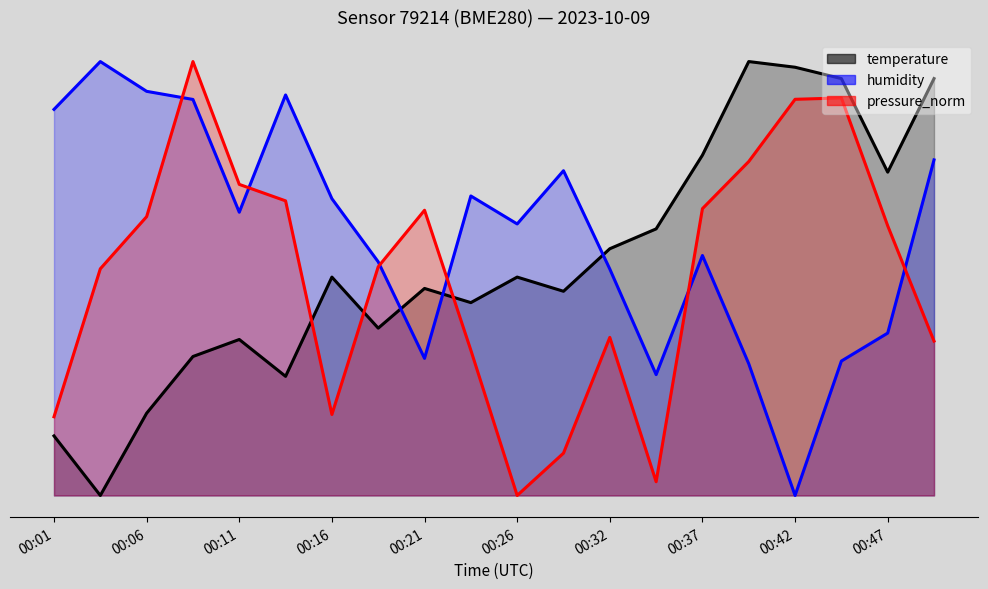

The humidity series shows 0.9 at 00:13. True or false?

True